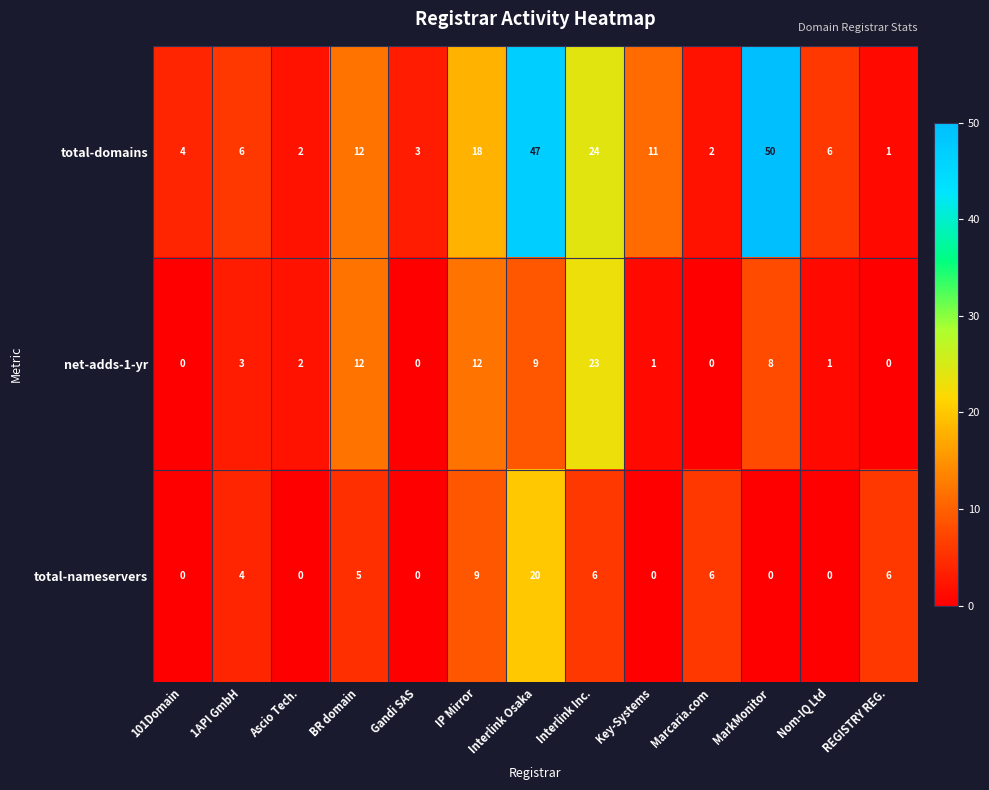

What is the total value across all series at MarkMonitor?

58